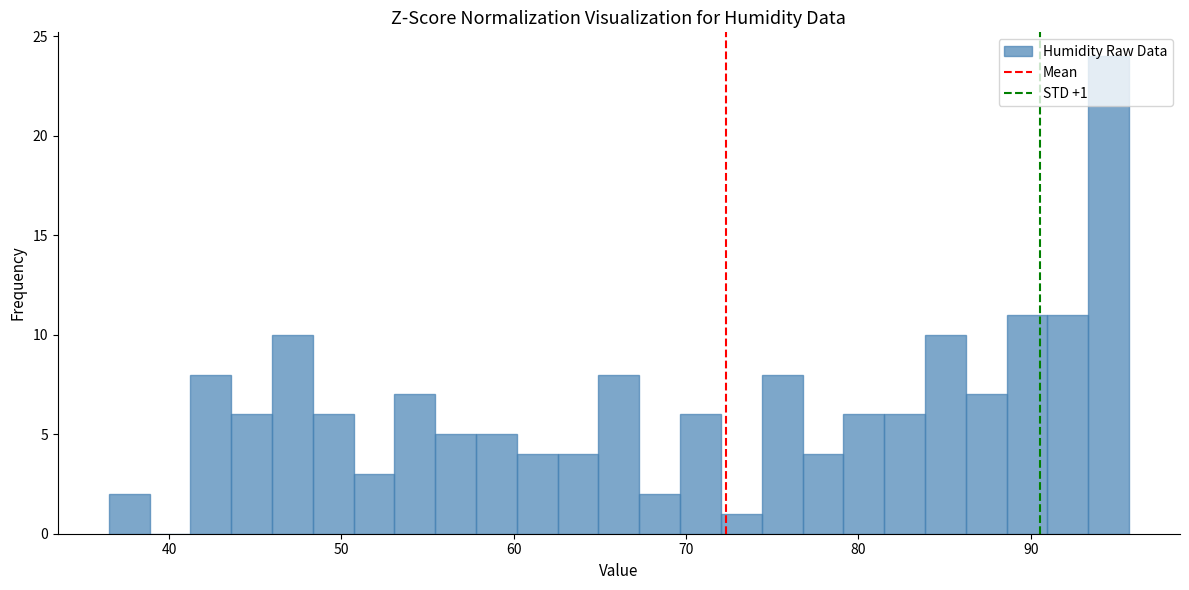

Read against the x-axis, roughly where is the centre of the tallest bar?

95